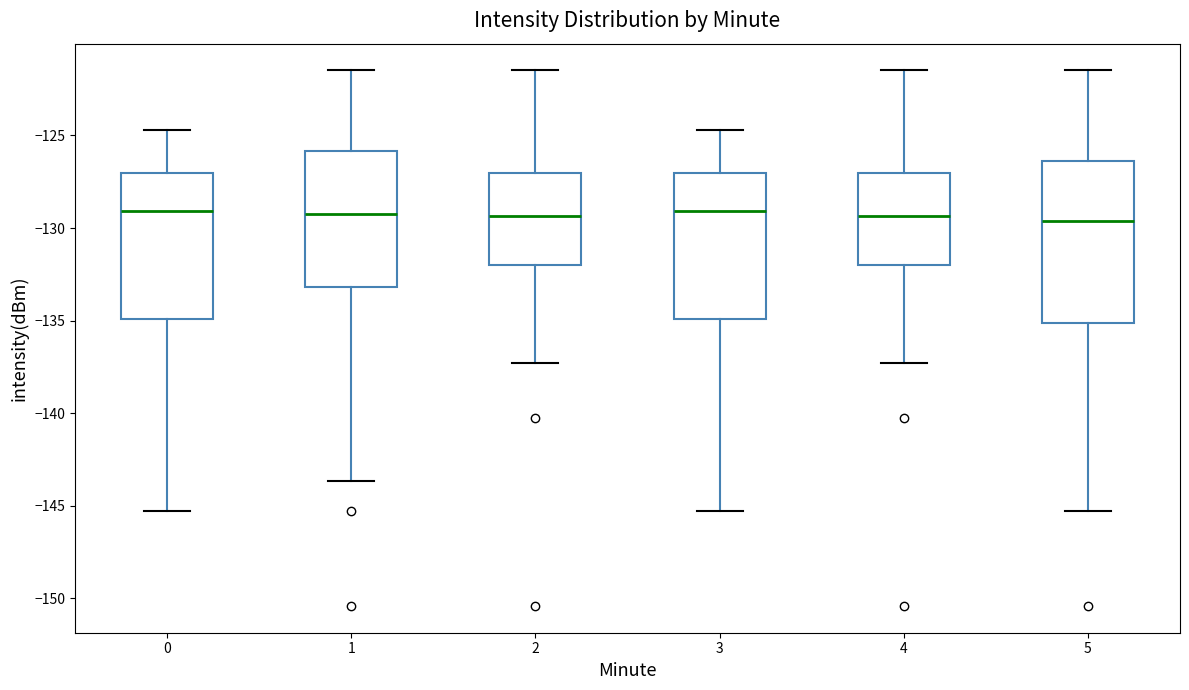

Reading left to right, read every box against the y-axis: the position of its median line, the range the box covers, and the ends of its whiskers. The values are not printed on the chart, so give them approximately, as read against the axis.

0: median -129.0, box -135.0 to -127.0, whiskers -145.5 to -124.5
1: median -129.0, box -133.0 to -126.0, whiskers -143.5 to -121.5
2: median -129.5, box -132.0 to -127.0, whiskers -137.5 to -121.5
3: median -129.0, box -135.0 to -127.0, whiskers -145.5 to -124.5
4: median -129.5, box -132.0 to -127.0, whiskers -137.5 to -121.5
5: median -129.5, box -135.0 to -126.5, whiskers -145.5 to -121.5